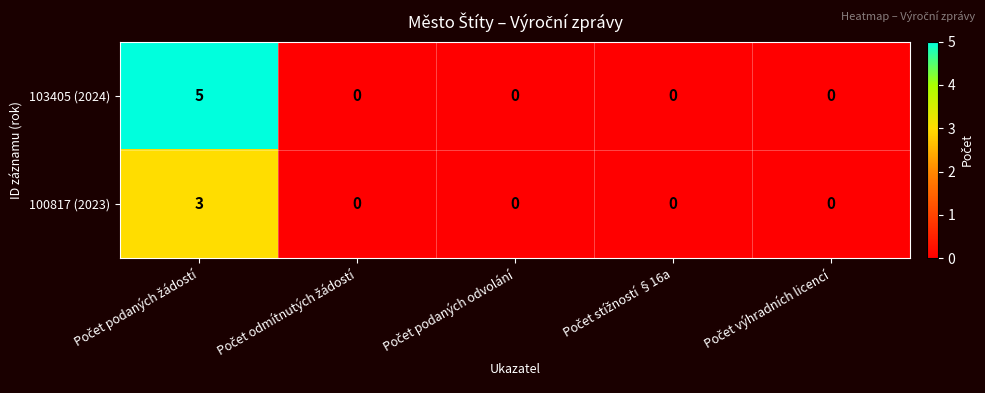

Reading left to right, what are all the values shown in this chart?

103405 (2024): 5	0	0	0	0
100817 (2023): 3	0	0	0	0